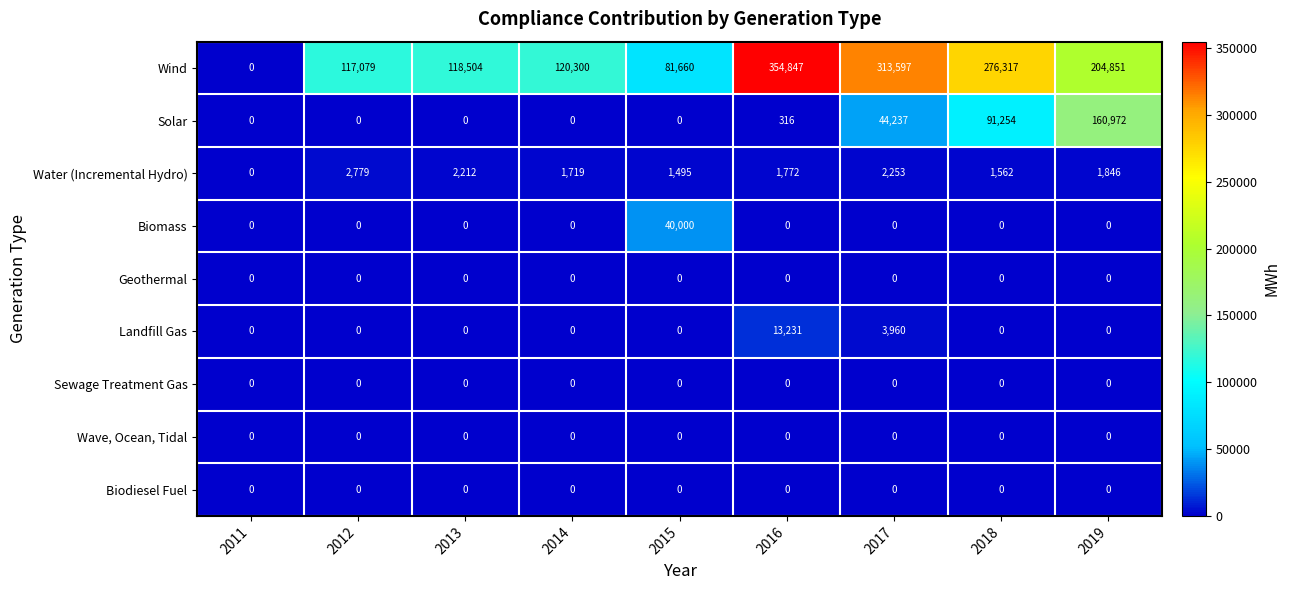

Count the number of data series in this chart.

9